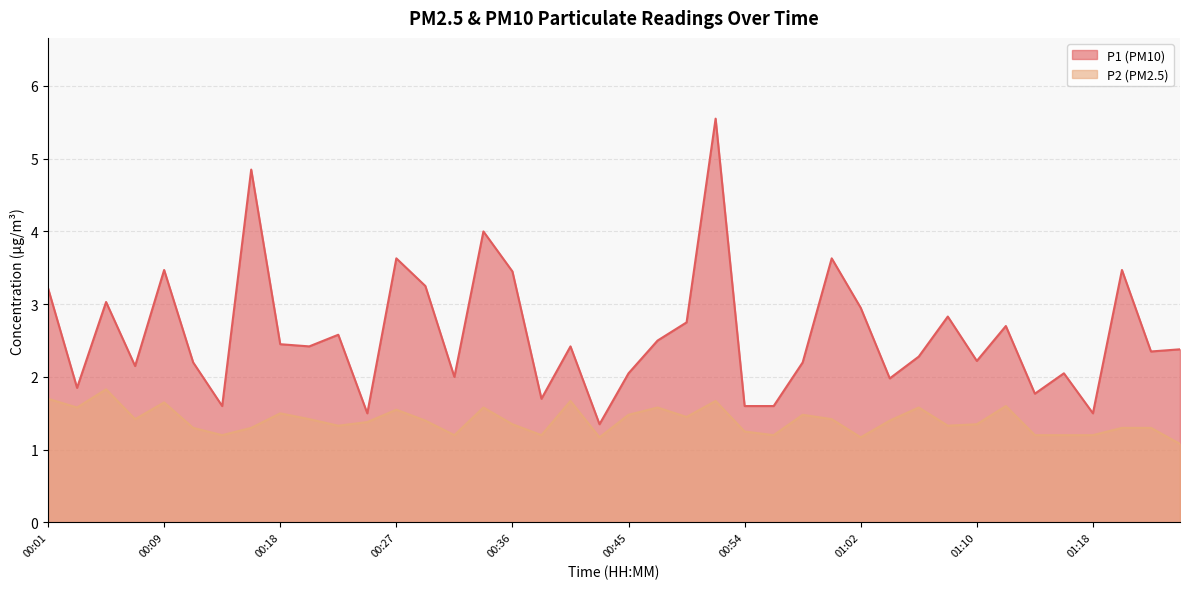

What position from the left is 00:31?

15